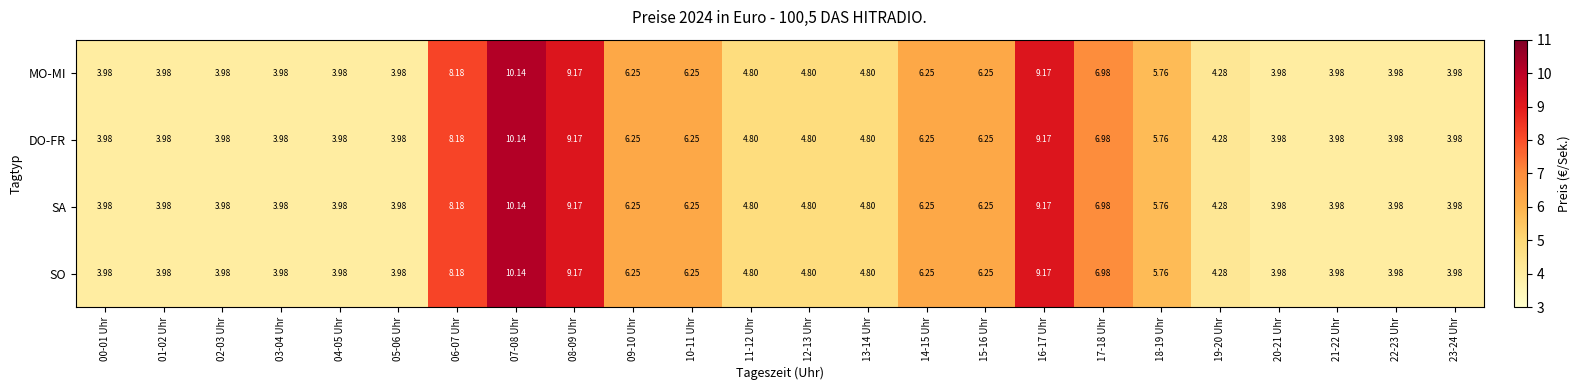

Is the value of DO-FR at 14-15 Uhr greater than the value of SA at 06-07 Uhr?

No